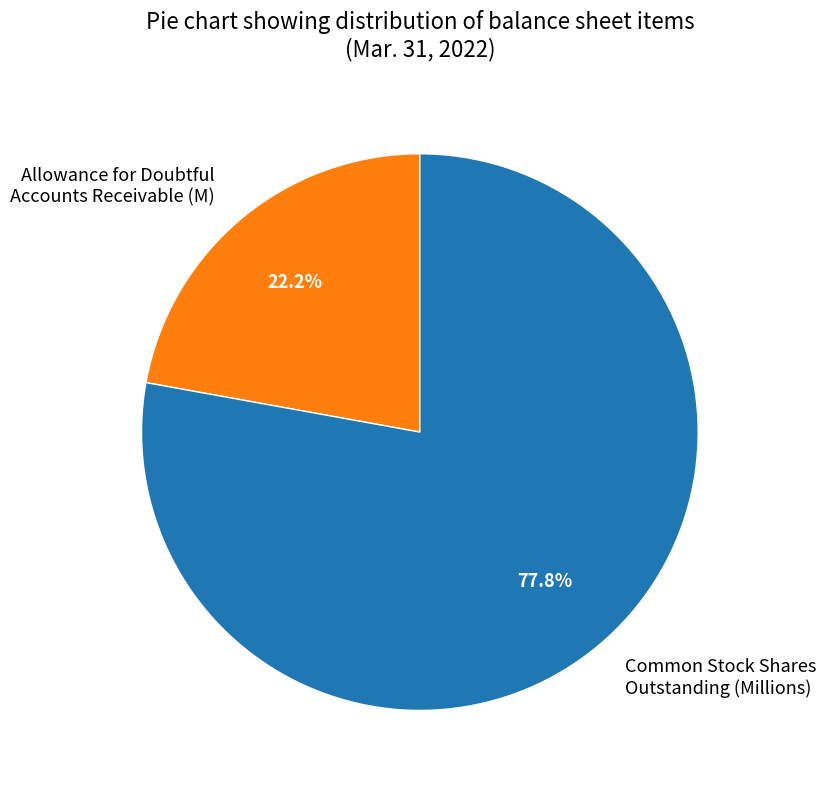

Is there a majority slice in this chart?

Yes